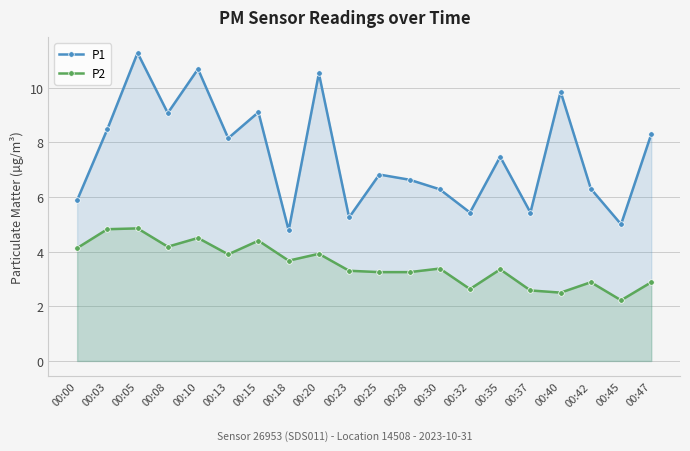

What is the smallest value displayed?

2.2